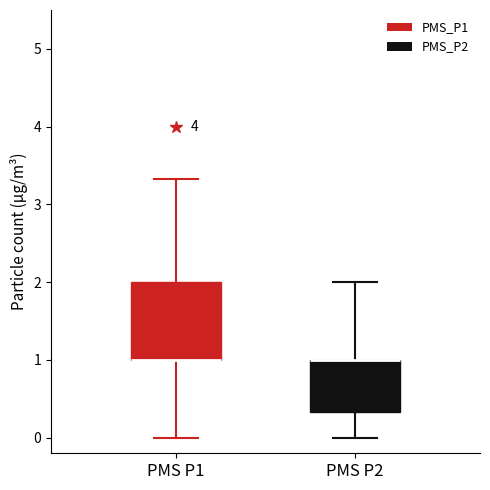

Where is the lower edge of the box for PMS P1 on the y-axis? The values are not printed on the chart, so give them approximately, as read against the axis.

1.0